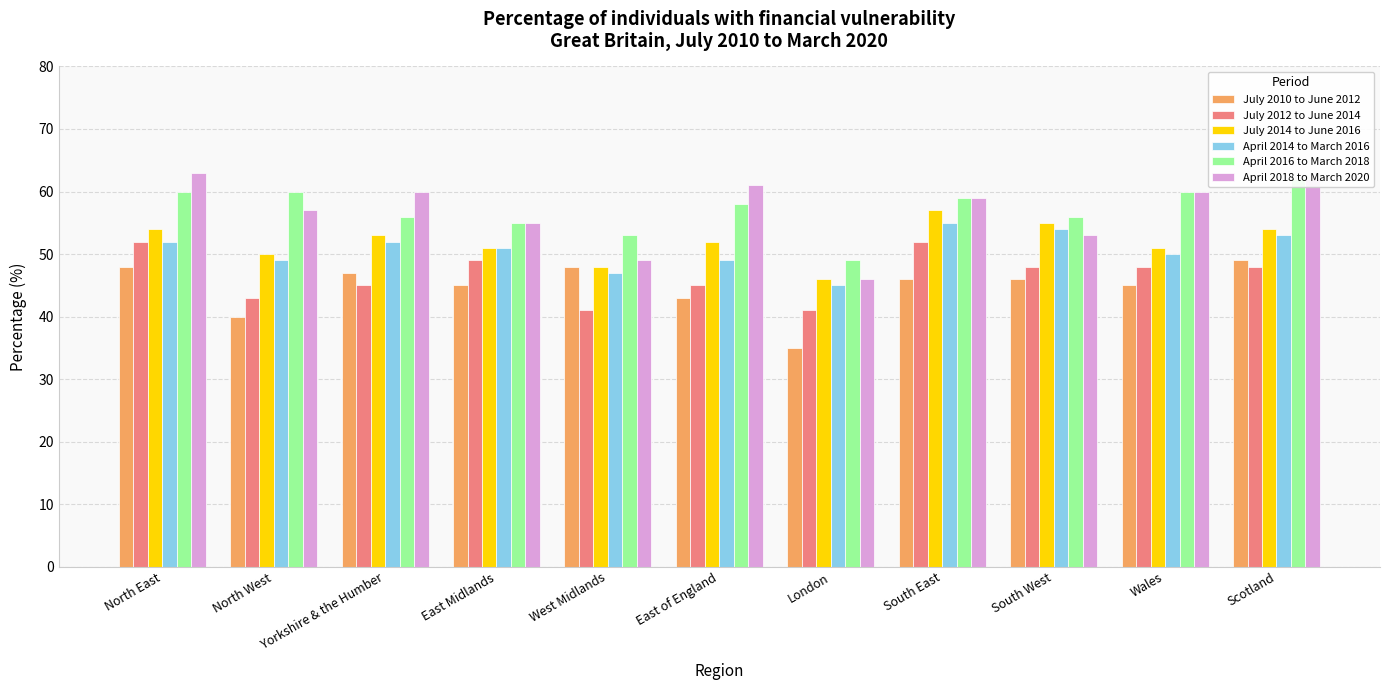

Is it true that April 2014 to March 2016 equals 74 at Yorkshire & the Humber?

False